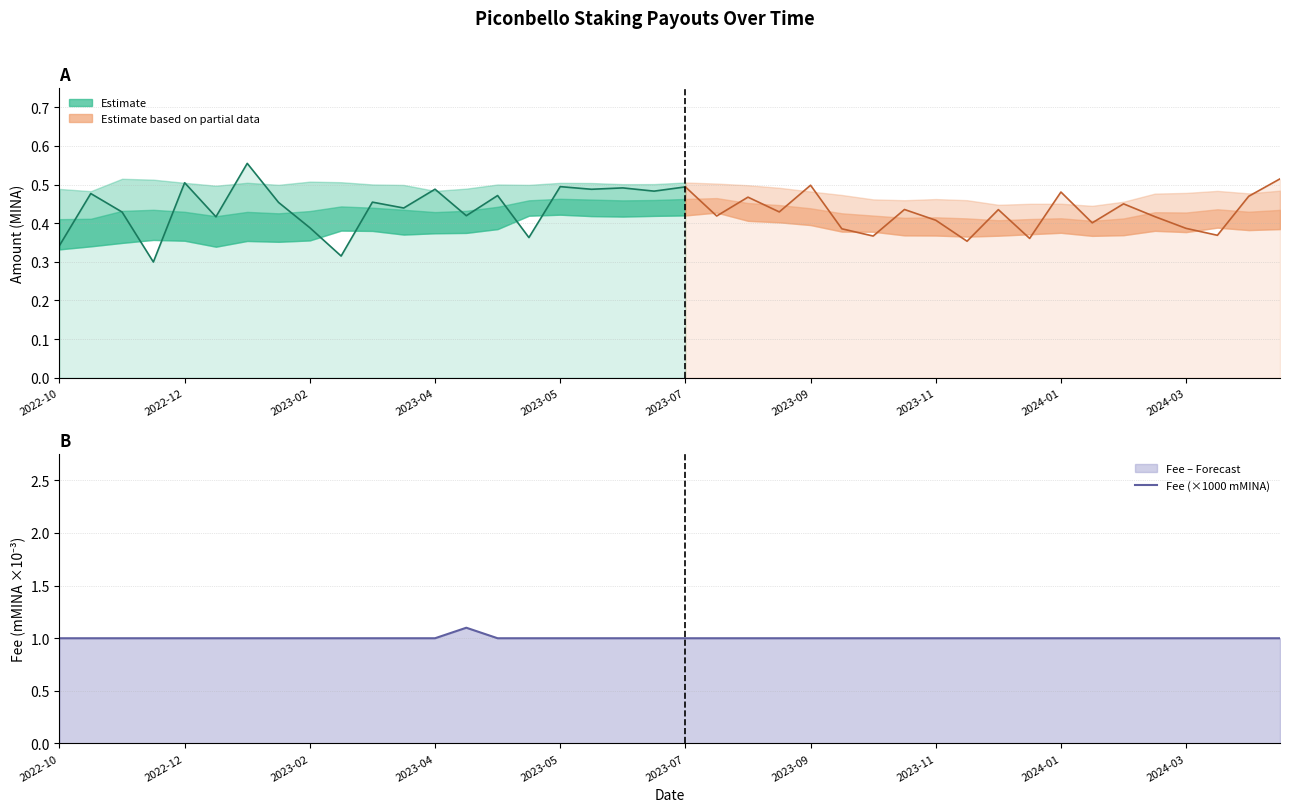

Does the chart have visible grid lines?

Yes